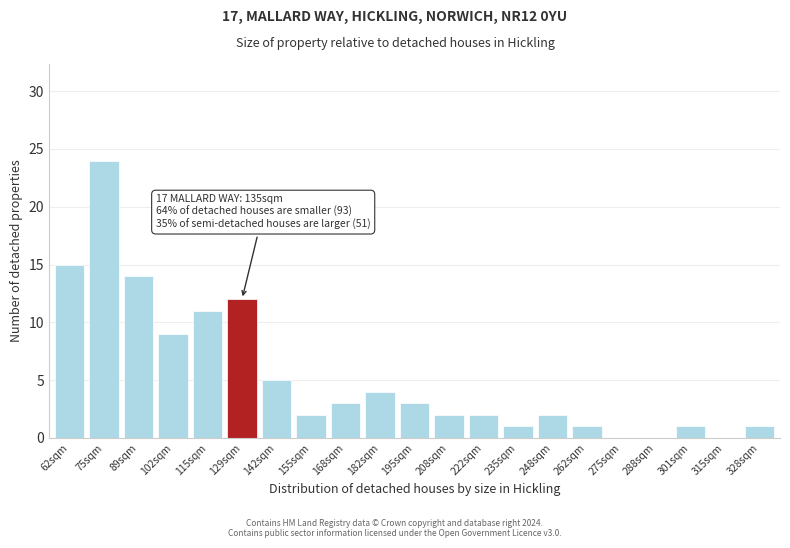

Reading left to right, list all the values displayed in this chart.

62sqm=15	75sqm=24	89sqm=14	102sqm=9	115sqm=11	129sqm=12	142sqm=5	155sqm=2	168sqm=3	182sqm=4	195sqm=3	208sqm=2	222sqm=2	235sqm=1	248sqm=2	262sqm=1	275sqm=0	288sqm=0	301sqm=1	315sqm=0	328sqm=1